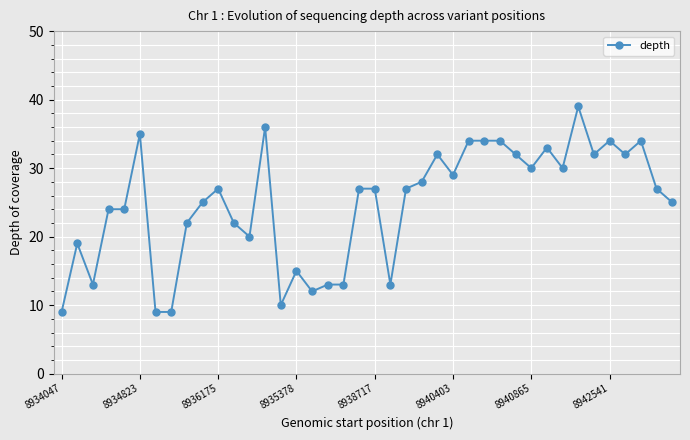

What is the minimum value shown in the chart?

9